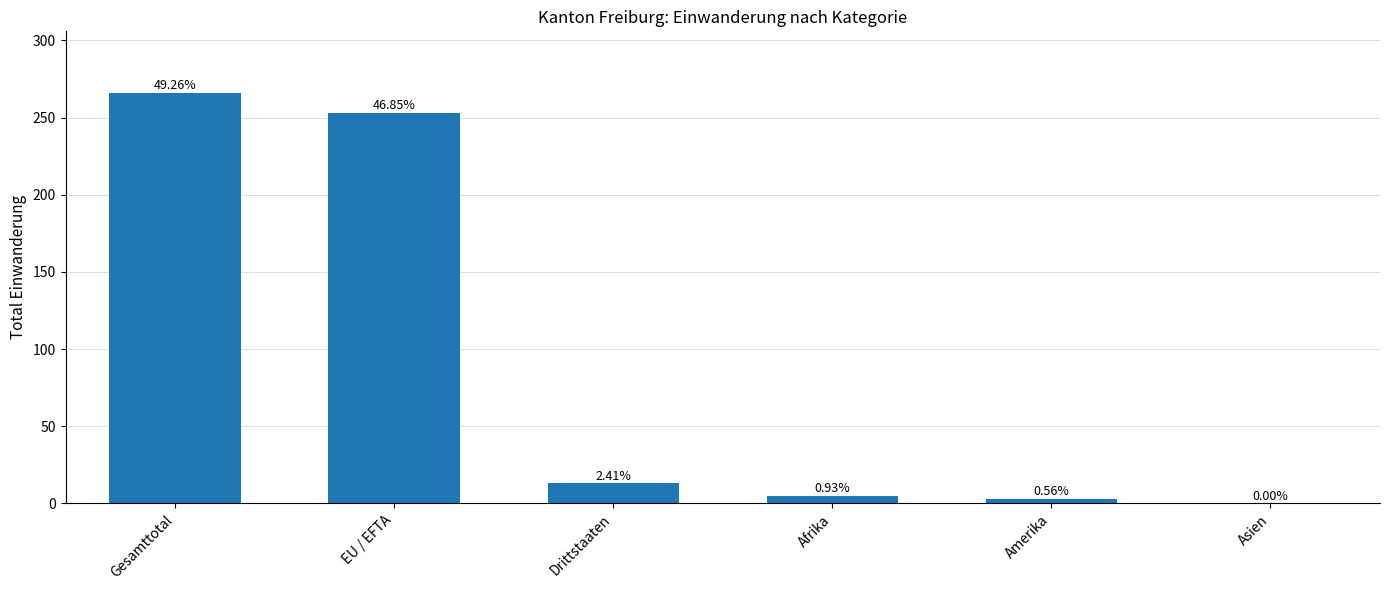

Reading left to right, list all the values displayed in this chart.

266	253	13	5	3	0